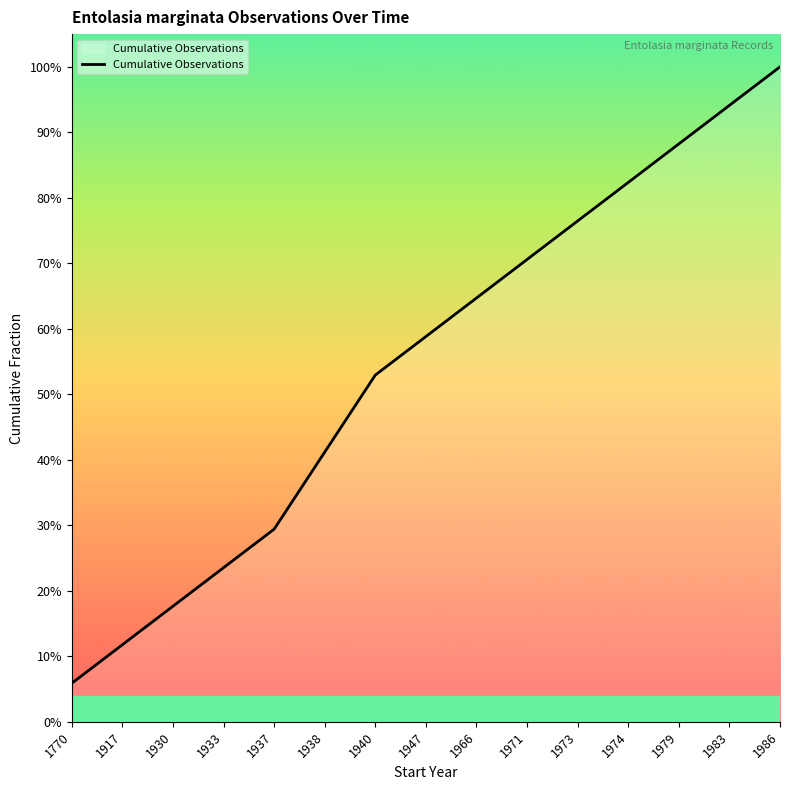

Reading left to right, list all the values displayed in this chart.

1770=0.1	1917=0.1	1930=0.2	1933=0.2	1937=0.3	1938=0.4	1940=0.5	1947=0.6	1966=0.6	1971=0.7	1973=0.8	1974=0.8	1979=0.9	1983=0.9	1986=1.0